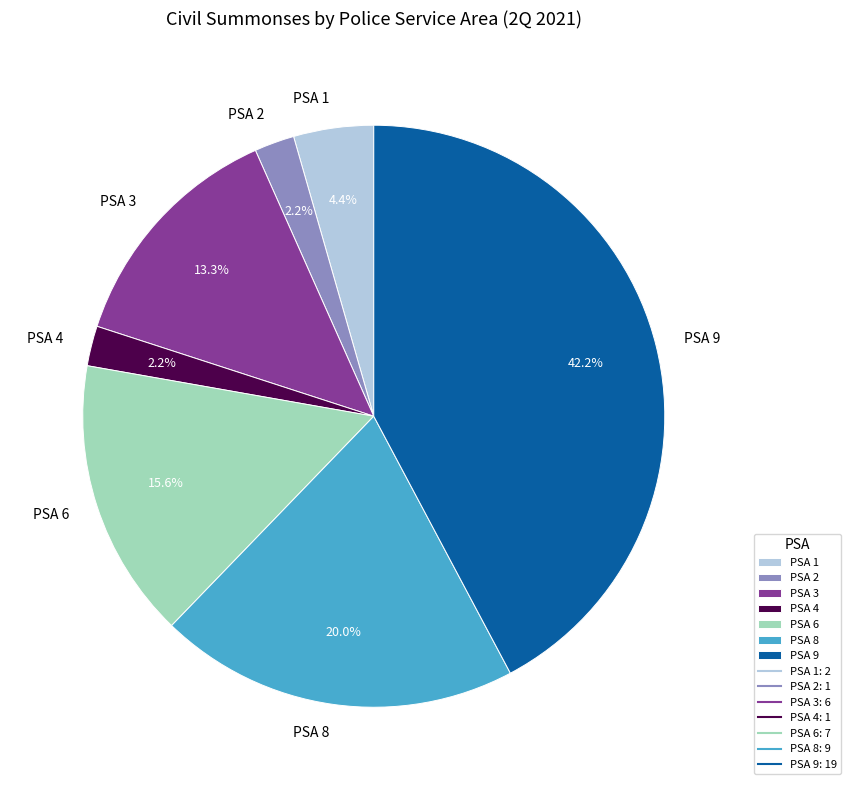

To the nearest percent, what is the combined percentage of PSA 1 and PSA 9?

47%